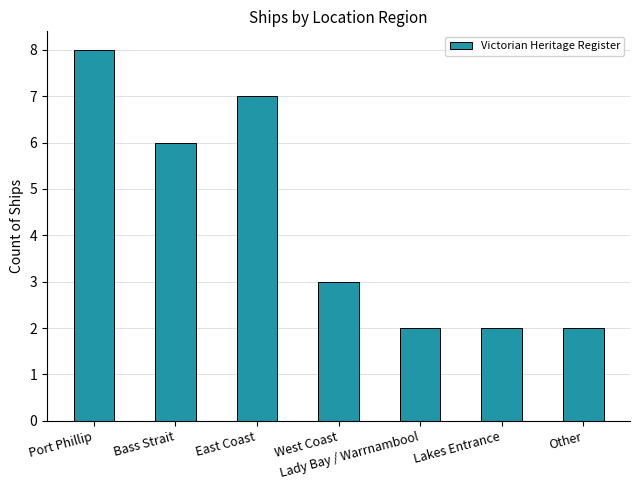

What is the greatest value displayed?

8